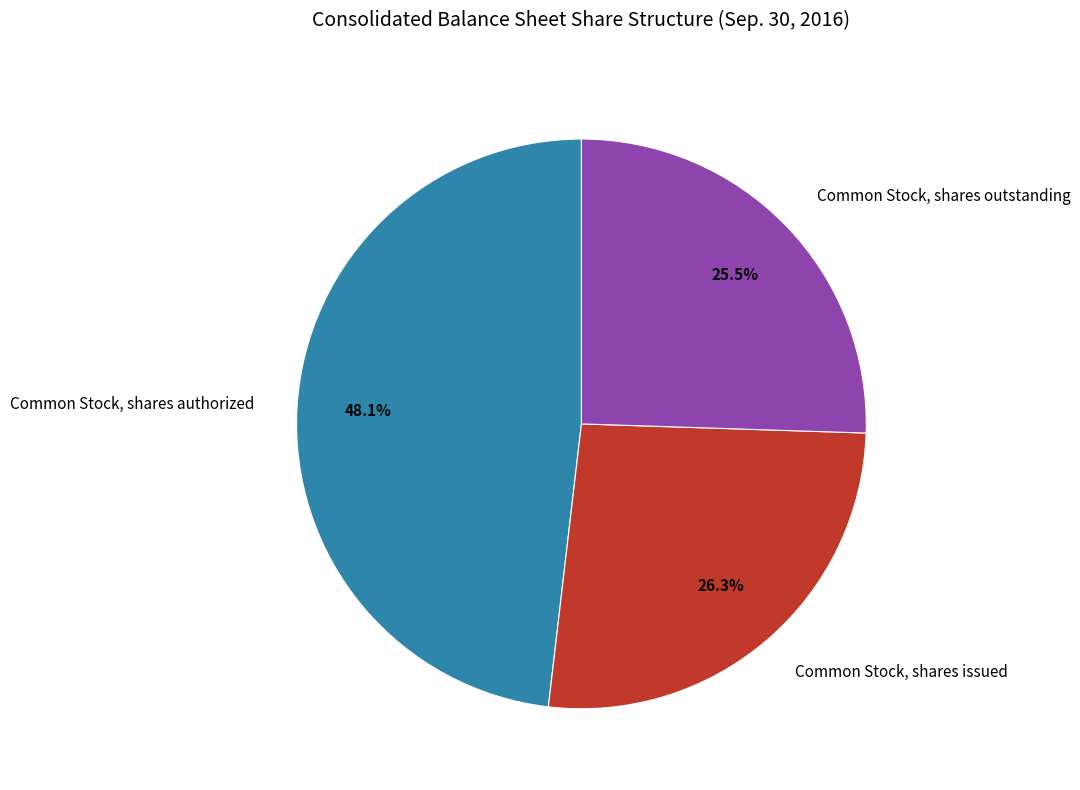

Which has a higher value, Common Stock, shares authorized or Common Stock, shares outstanding?

Common Stock, shares authorized